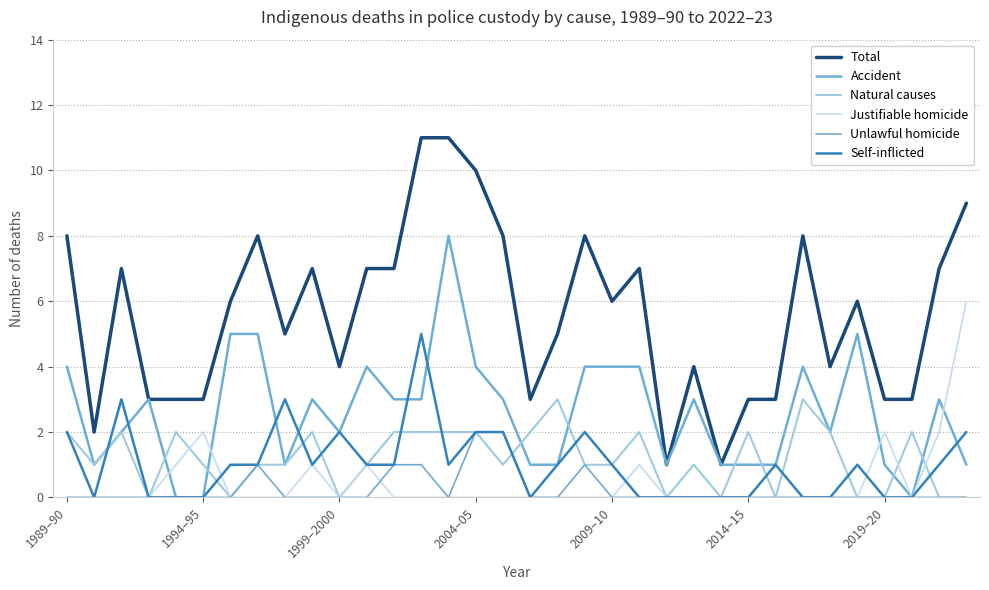

Does the chart have visible grid lines?

Yes